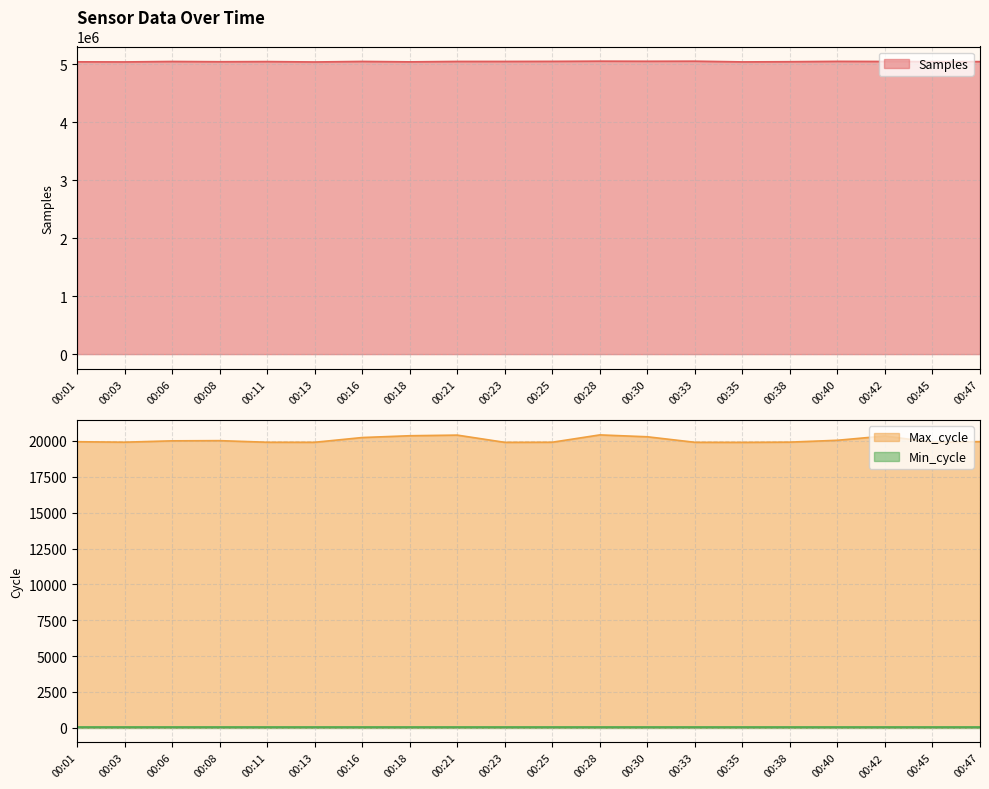

Where is Max_cycle nearest to the value 20164?

00:16